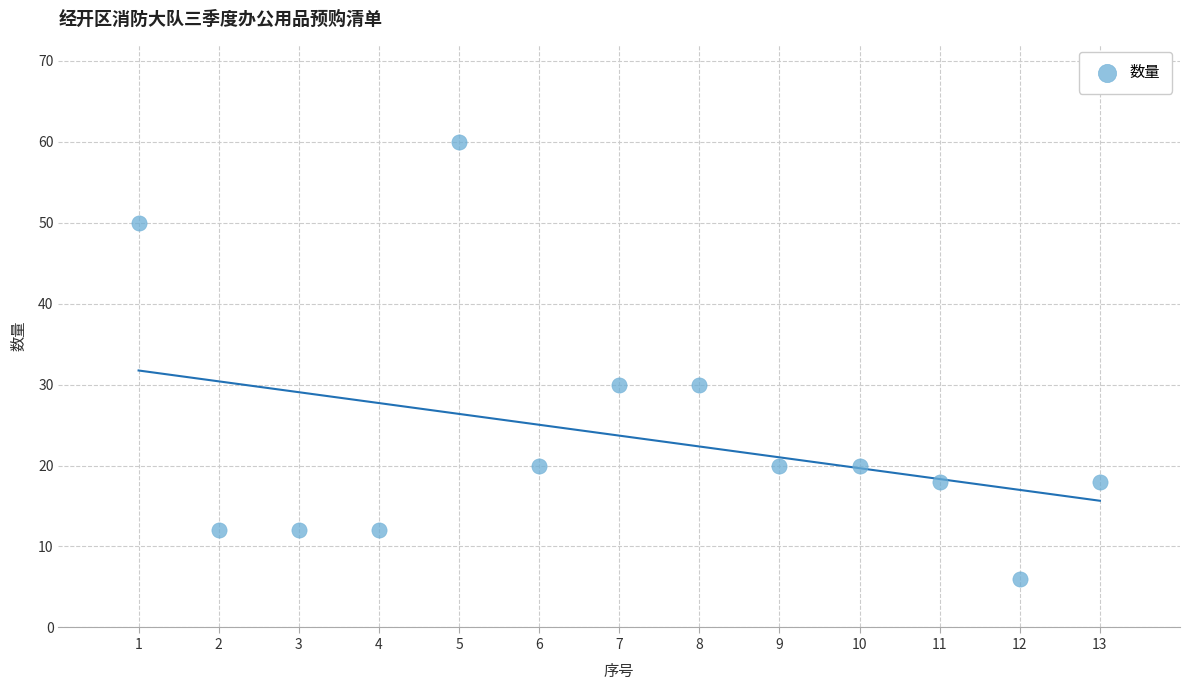

What is the range of Y values (max minus min)?

54